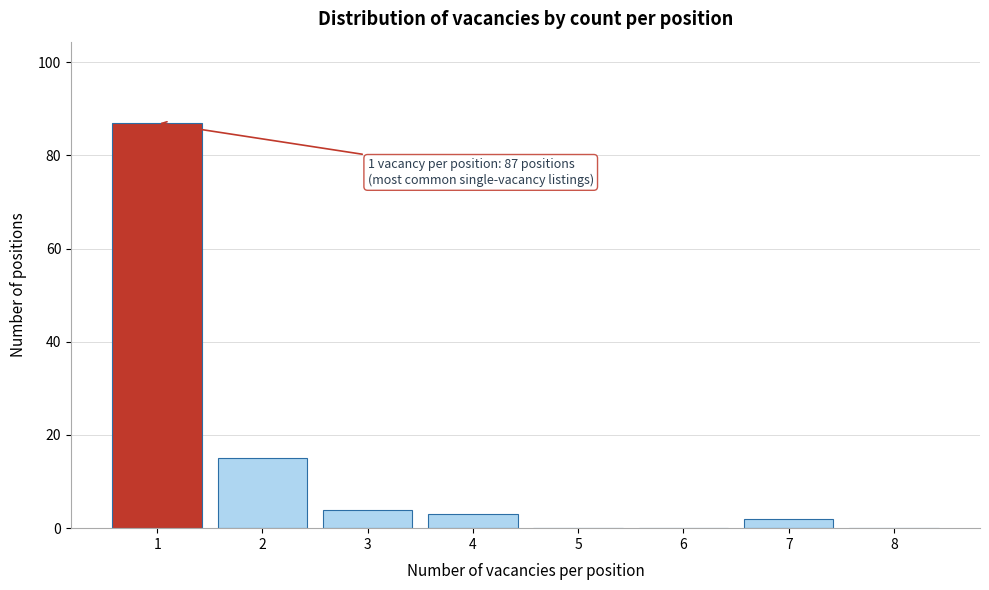

Reading left to right, what are all the values shown in this chart?

1=87	2=15	3=4	4=3	5=0	6=0	7=2	8=0